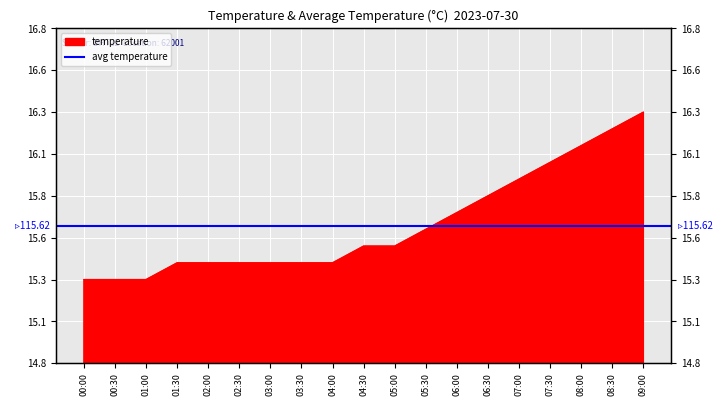

What position from the right is 02:30?

14